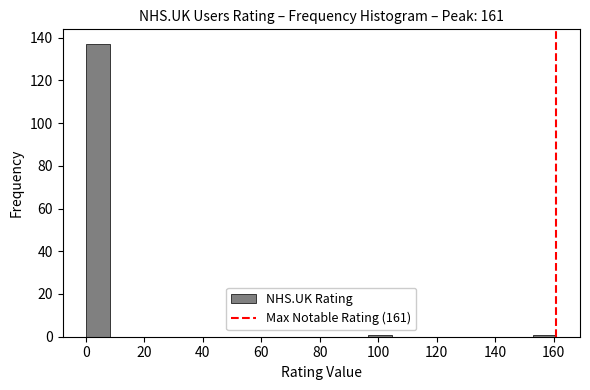

Reading left to right, transcribe this chart: for each bar, give the range it covers on the x-axis and its height. Neither the bar edges nor the heights are printed on the chart, so give them approximately, as read against the axes.

0 to 8: 138
8 to 16: 0
16 to 24: 0
24 to 32: 0
32 to 40: 0
40 to 48: 0
48 to 56: 0
56 to 64: 0
64 to 72: 0
72 to 80: 0
80 to 88: 0
88 to 96: 0
96 to 104: under 2
104 to 112: 0
112 to 120: 0
120 to 128: 0
128 to 136: 0
136 to 144: 0
144 to 152: 0
152 to 162: under 2